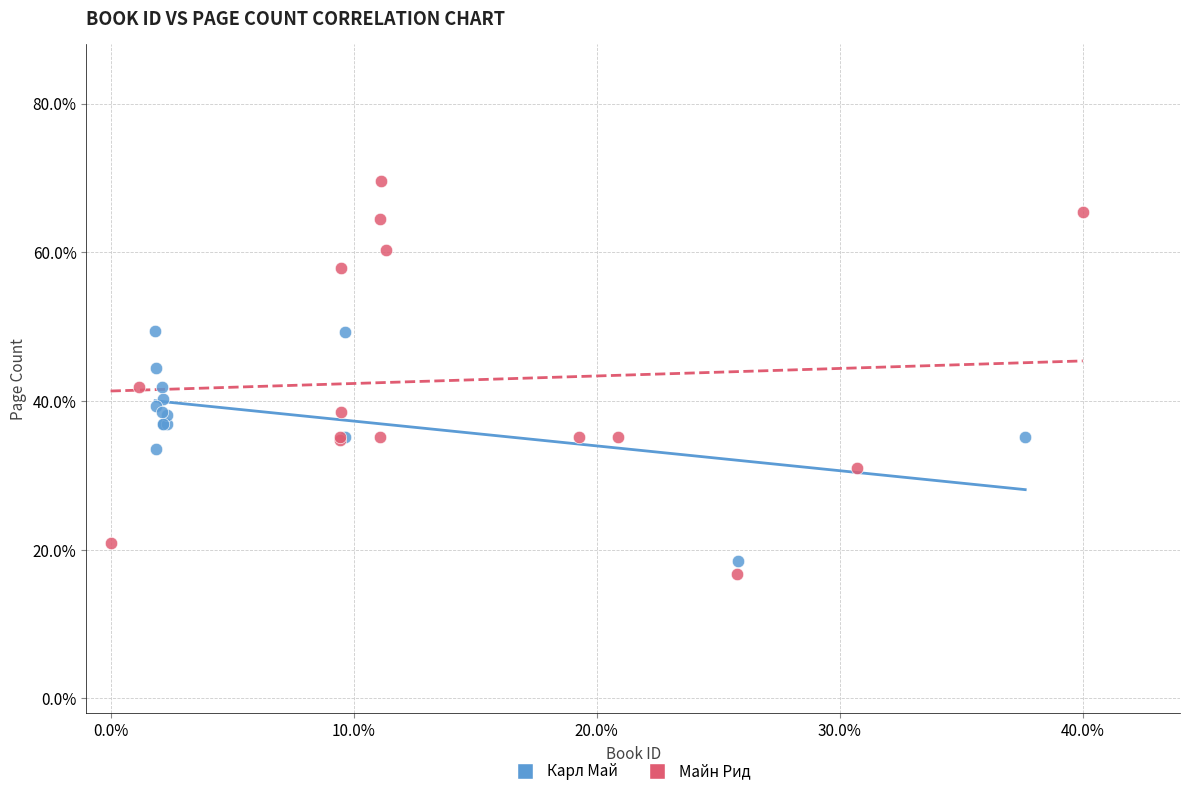

Which series reaches the maximum Y coordinate?

Майн Рид